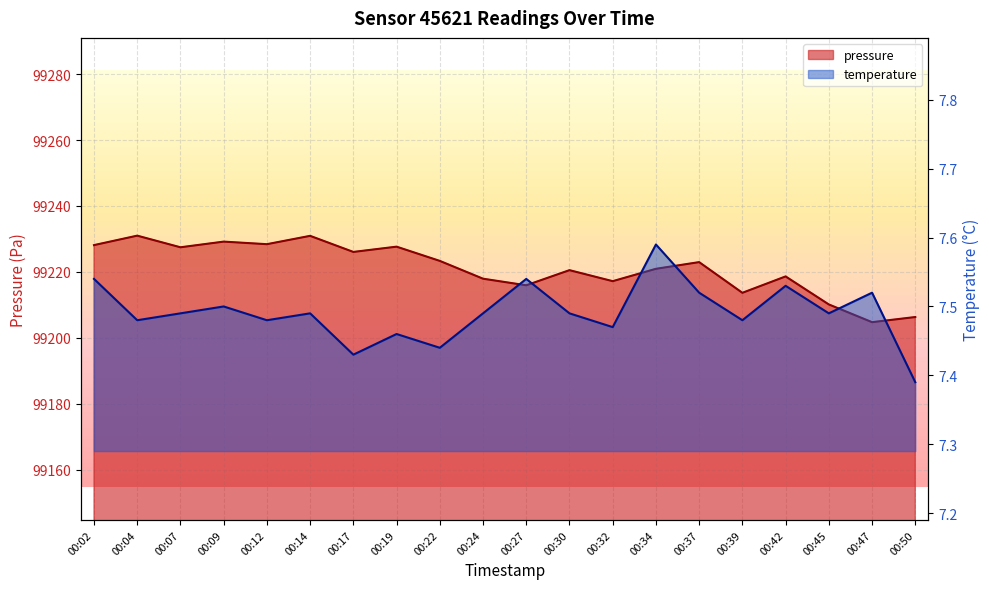

True or false: temperature and pressure intersect in this chart.

False